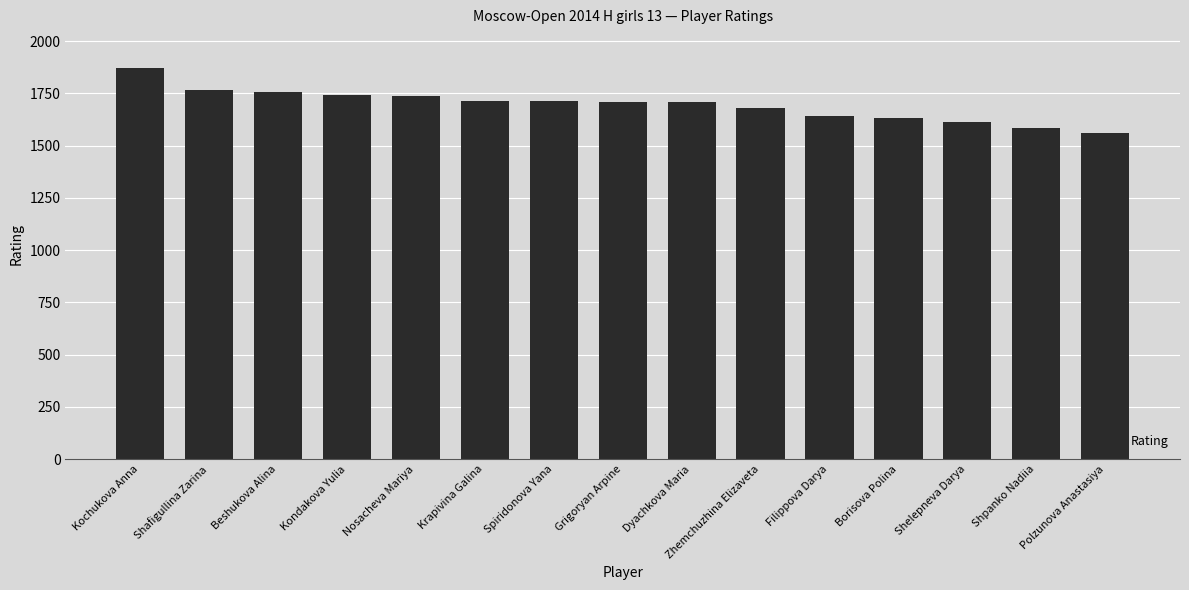

What is the difference between the values at Krapivina Galina and Beshukova Alina?

43